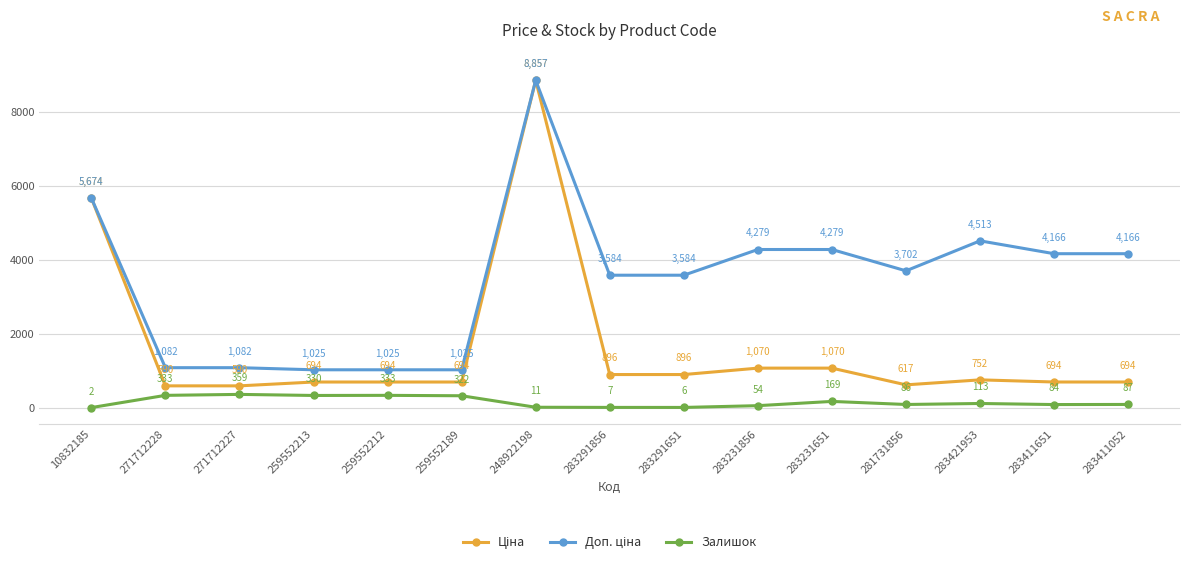

At which category is the sum across all series the highest?

248922198